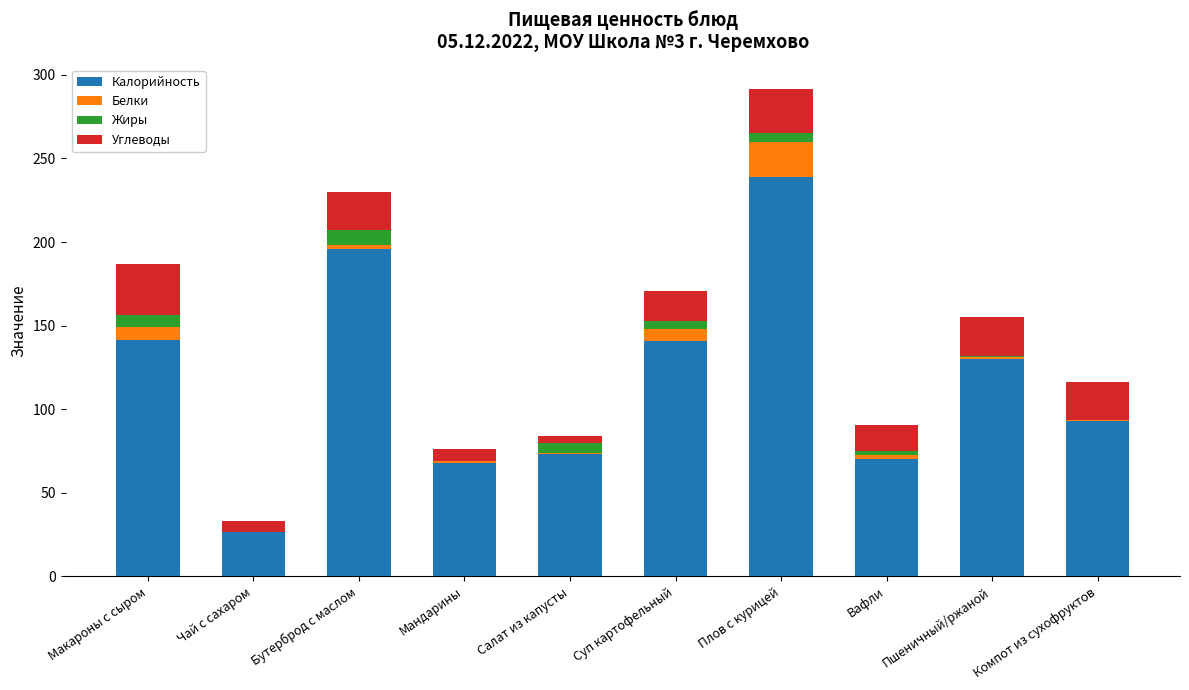

The Калорийность series shows 29.5 at Пшеничный/ржаной. True or false?

False